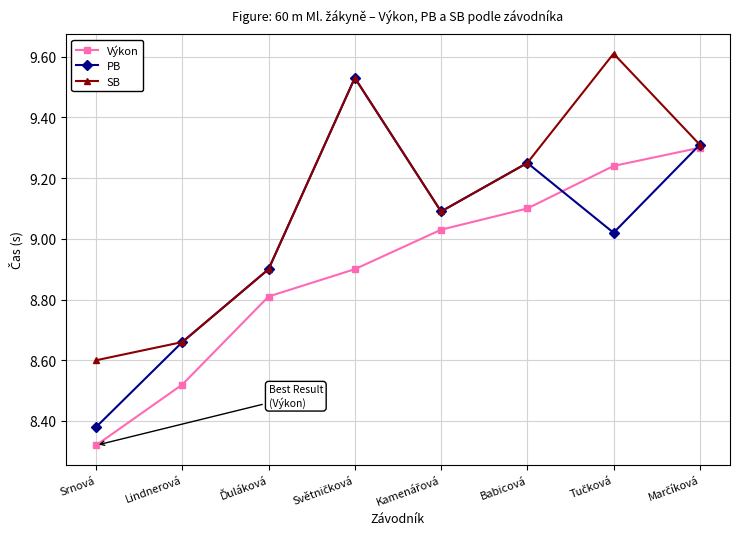

What is the difference between the maximum and minimum values in the SB series?

1.0